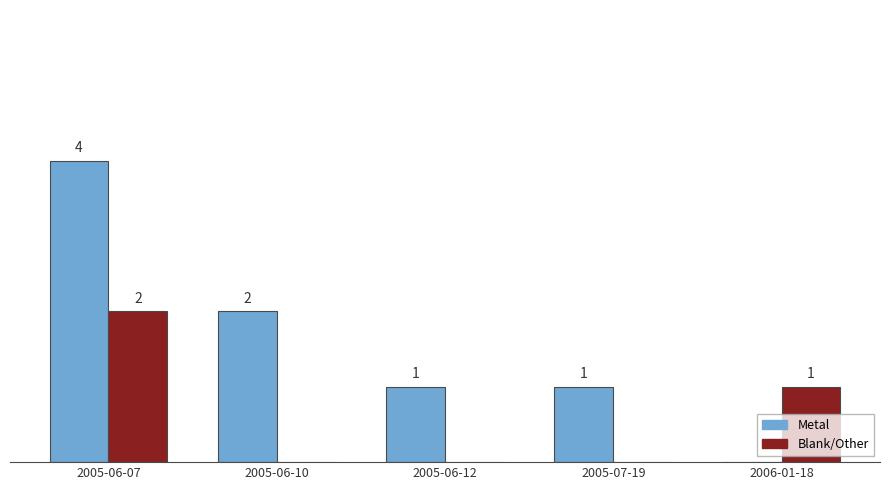

Which series changed the most between 2005-06-10 and 2005-07-19?

Metal